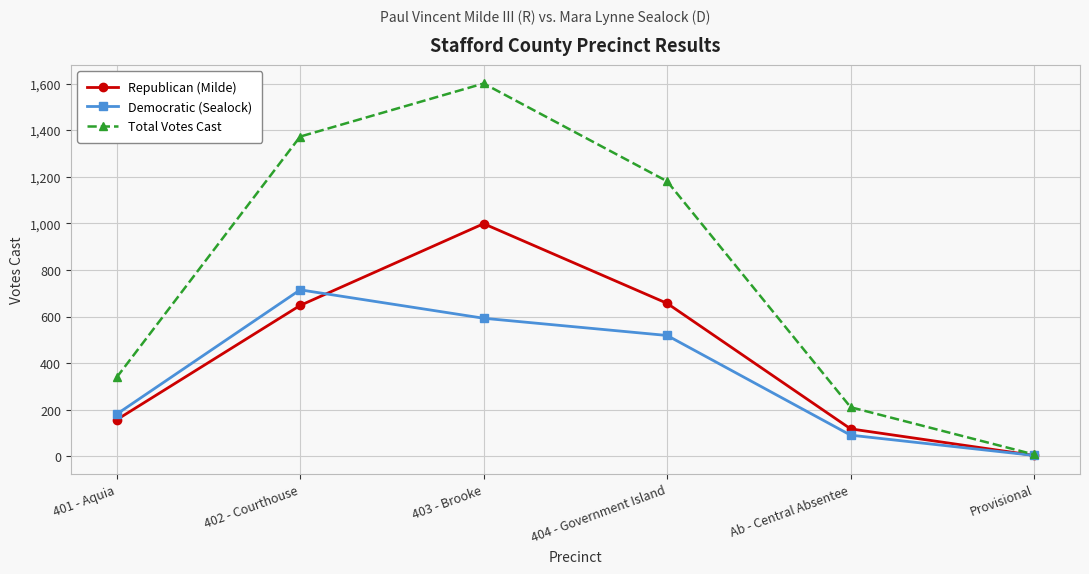

How many lines are shown in the chart?

3